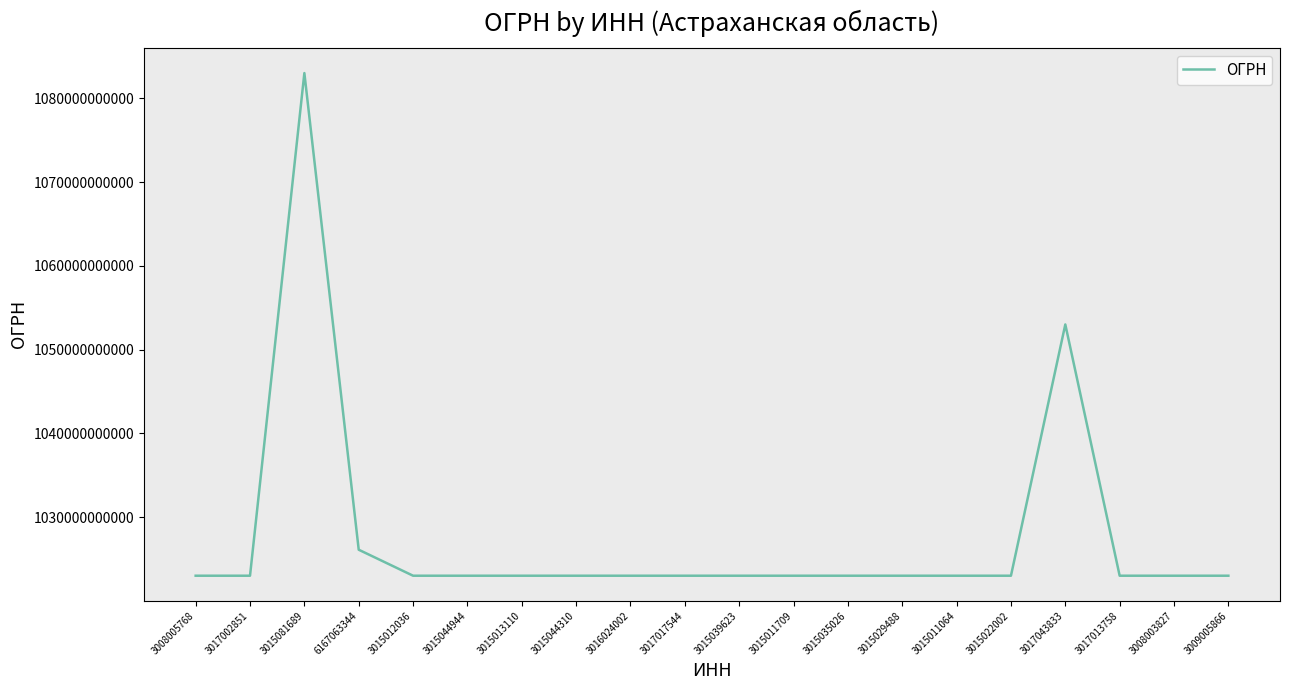

What is the maximum value shown in the chart?

1083015000529